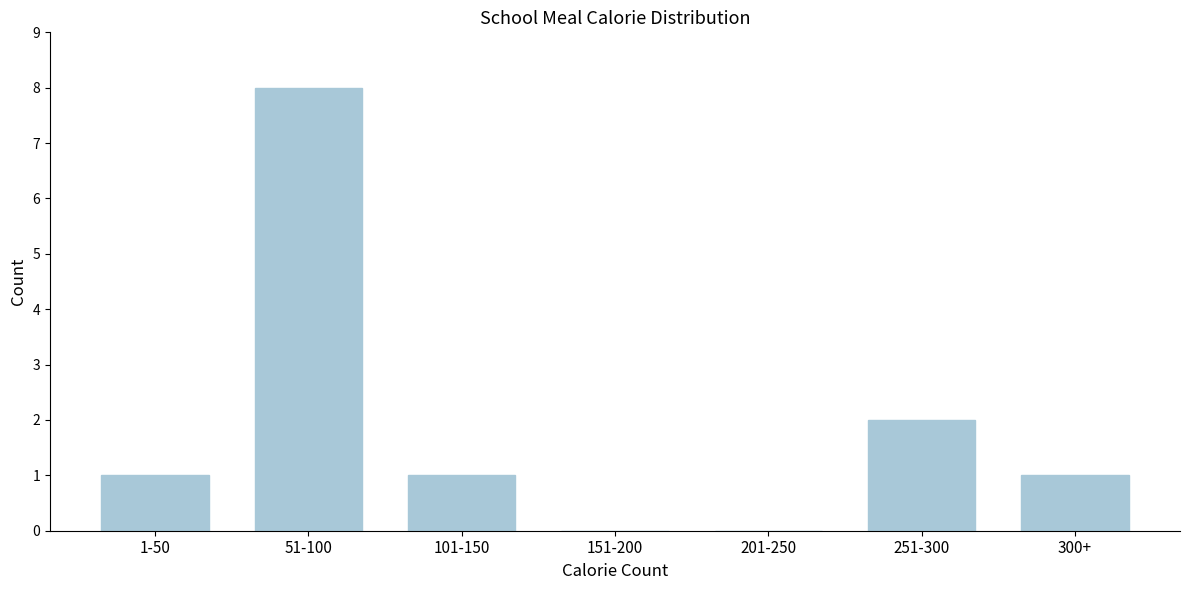

Reading right to left, transcribe all the data shown in this chart.

300+=1	251-300=2	201-250=0	151-200=0	101-150=1	51-100=8	1-50=1